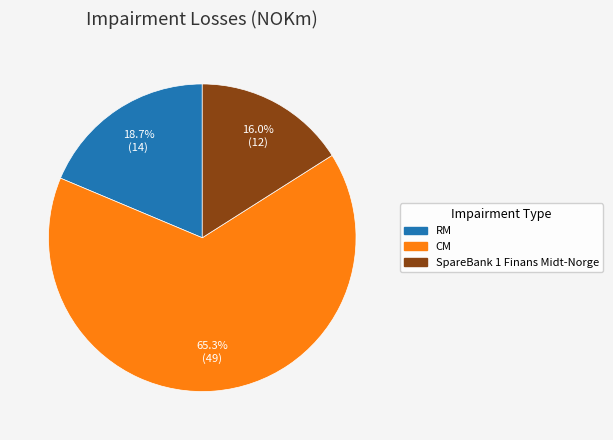

Is it true that RM is 19% of the pie?

True